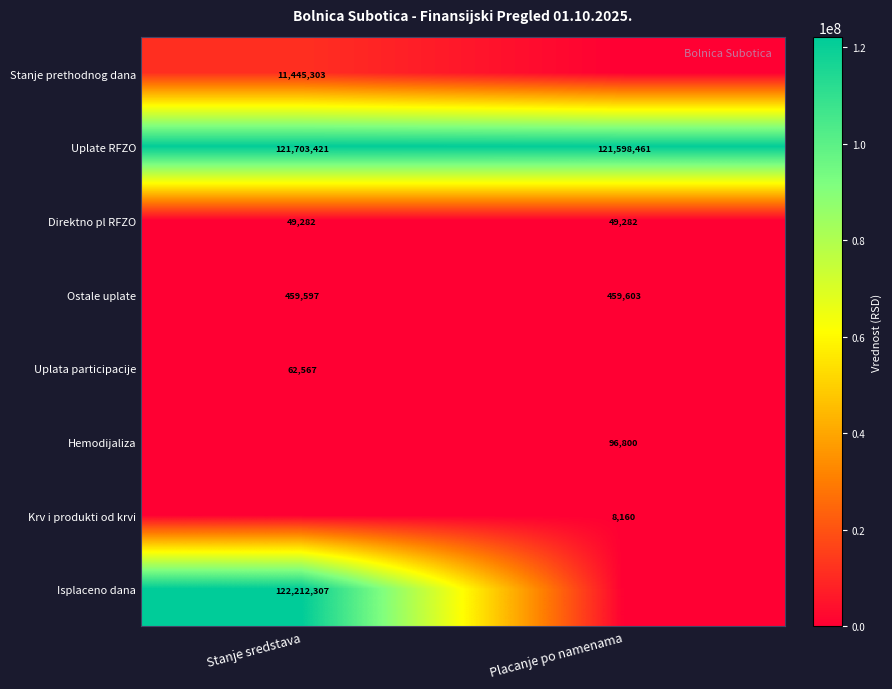

The Direktno pl RFZO series shows 80694.3 at Stanje sredstava. True or false?

False